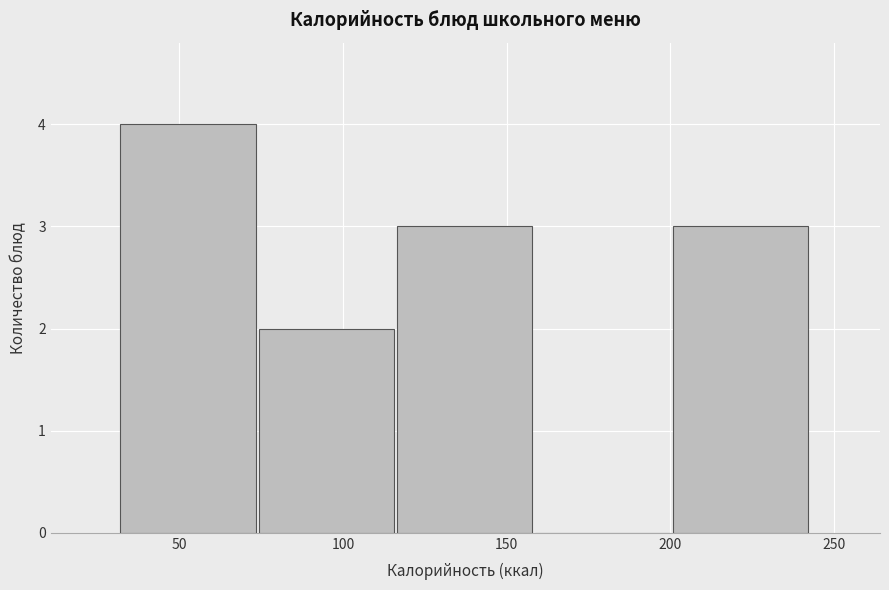

Which range on the x-axis has the tallest bar?

30 to 75